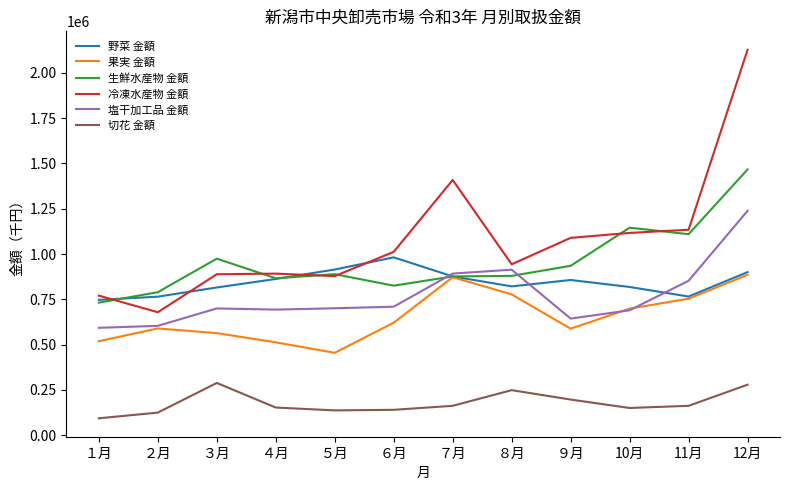

Read the 生鮮水産物 金額 value at 11月.

1109680